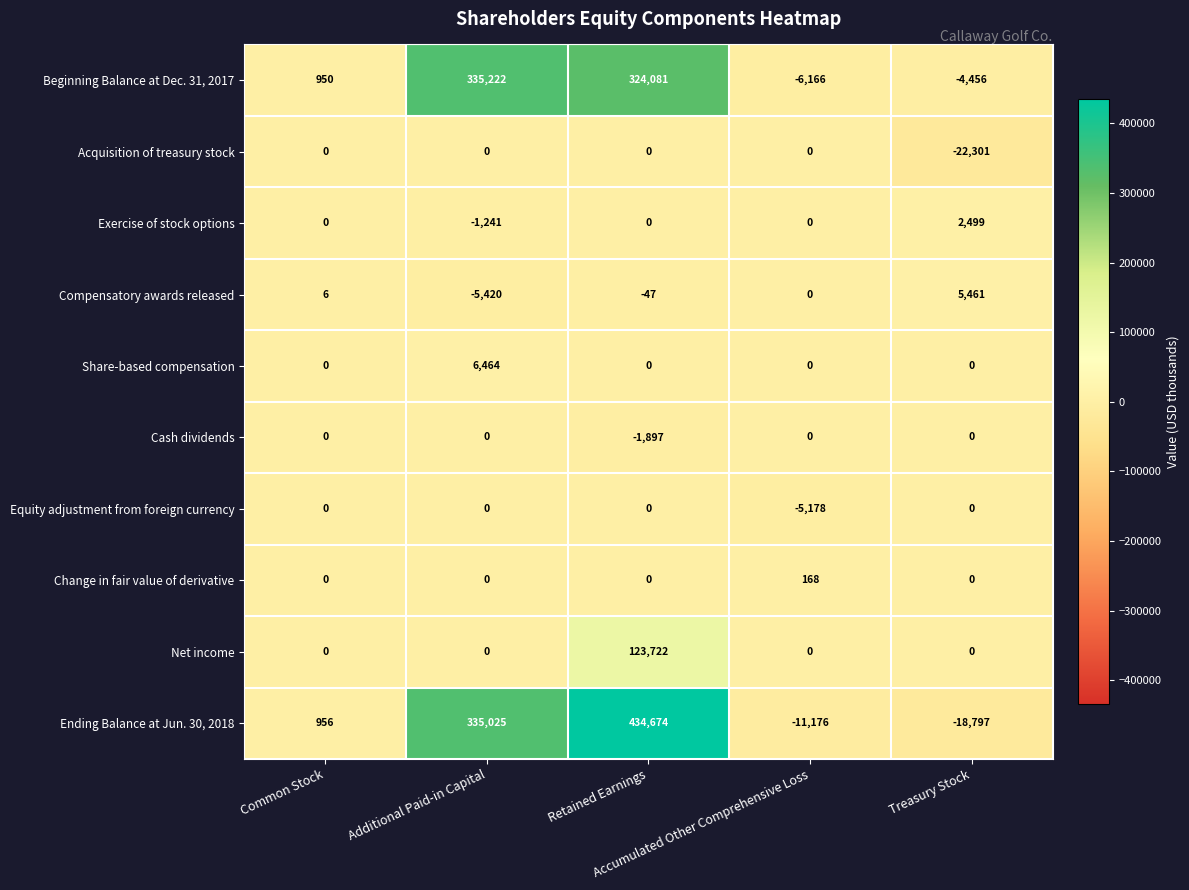

What is the minimum value for Equity adjustment from foreign currency?

-5178